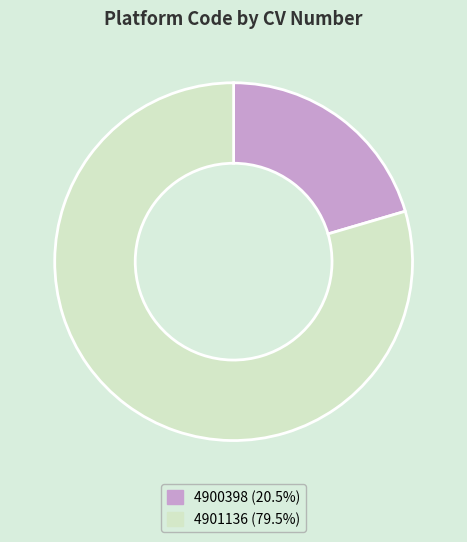

Do 4900398 and 4901136 together represent more than half of the pie?

Yes